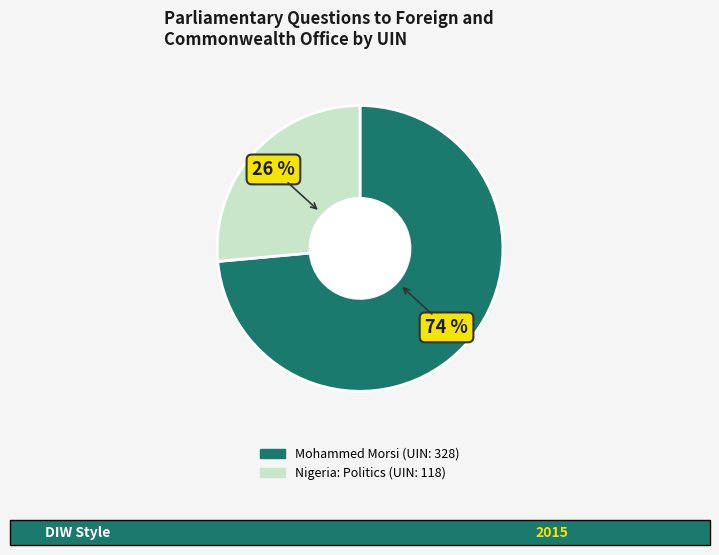

To the nearest percent, what percentage of the pie is Nigeria: Politics (UIN: 118)?

26%